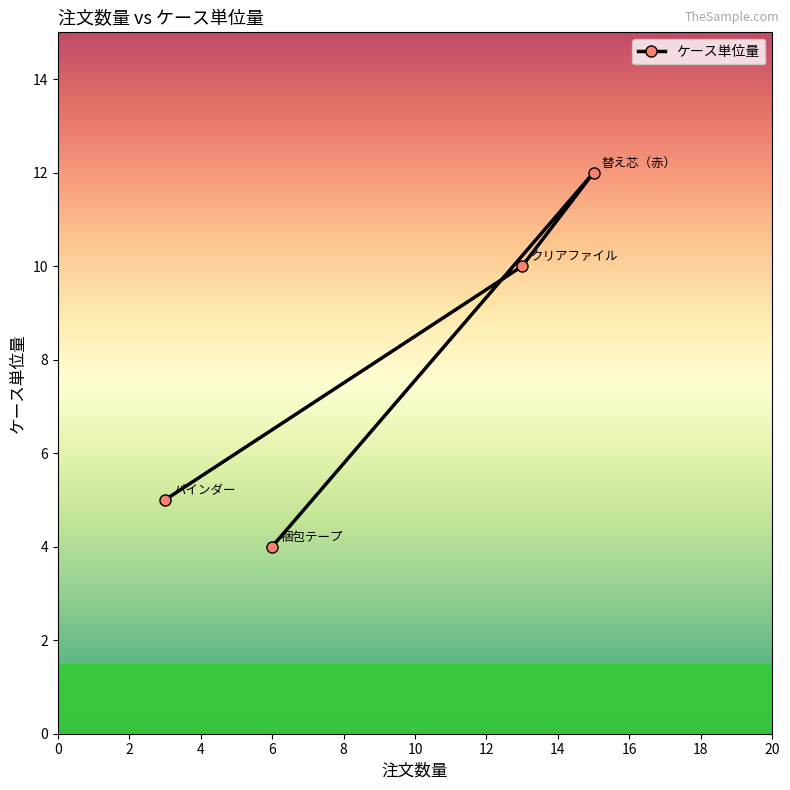

Reading left to right, extract all data points from this chart.

5	4	10	12